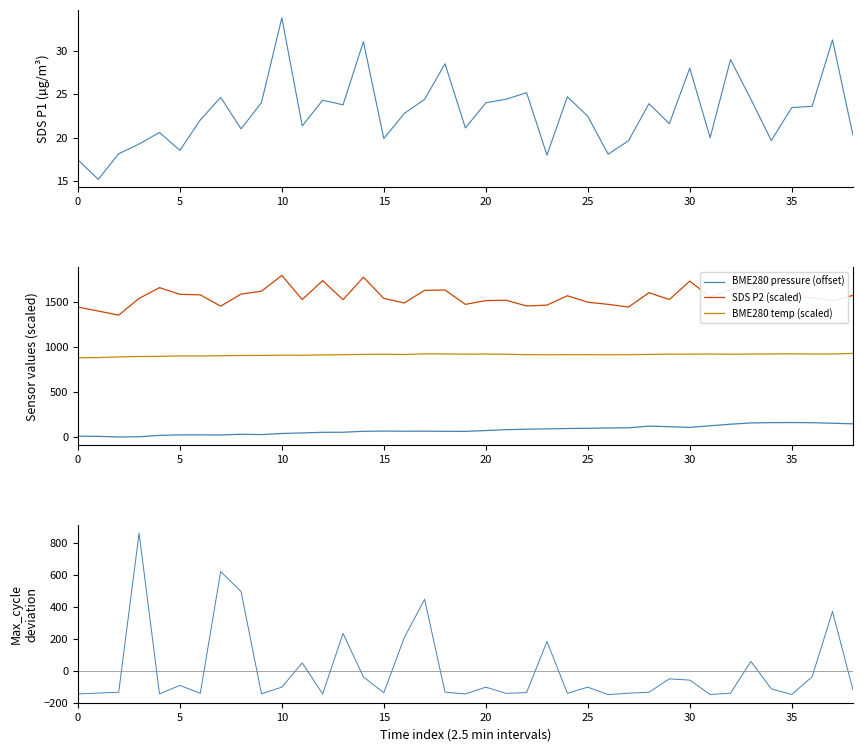

What is the average value of the SDS P2 (scaled) series?

1561.8